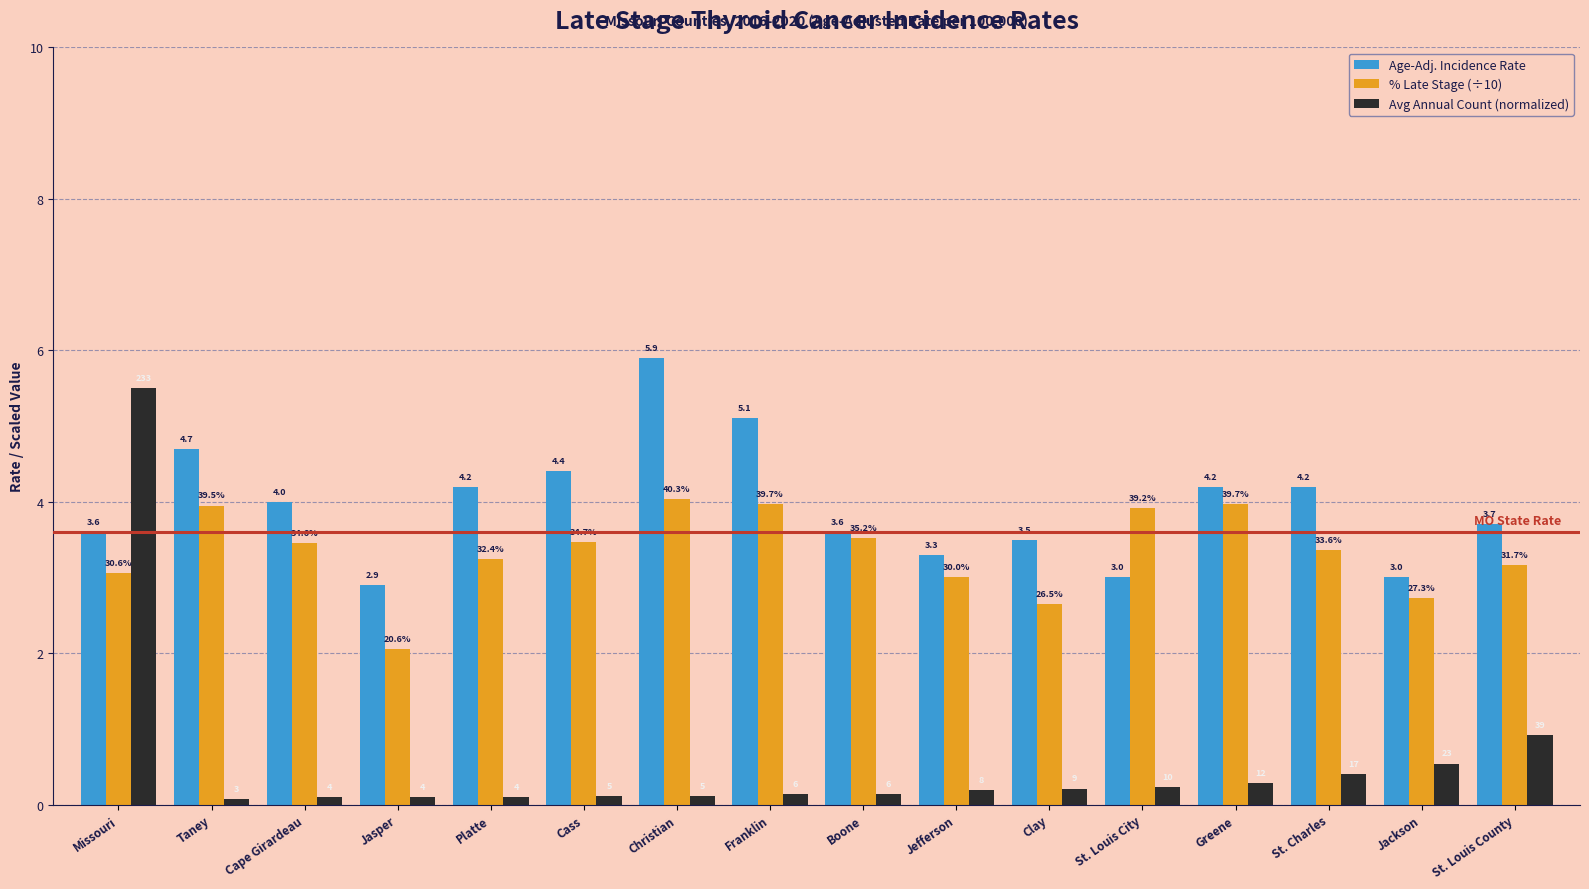

What are all the series names shown in the legend?

Age-Adj. Incidence Rate, % Late Stage (÷10), Avg Annual Count (normalized)